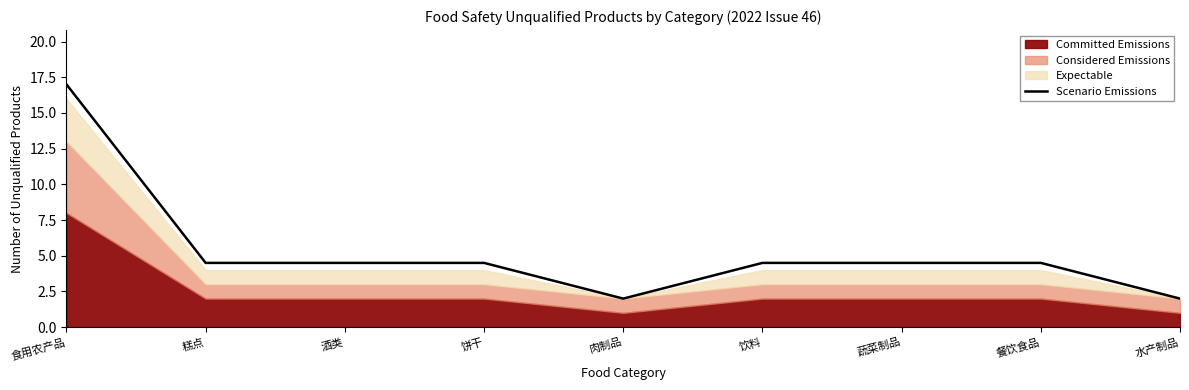

Does the chart have visible grid lines?

No